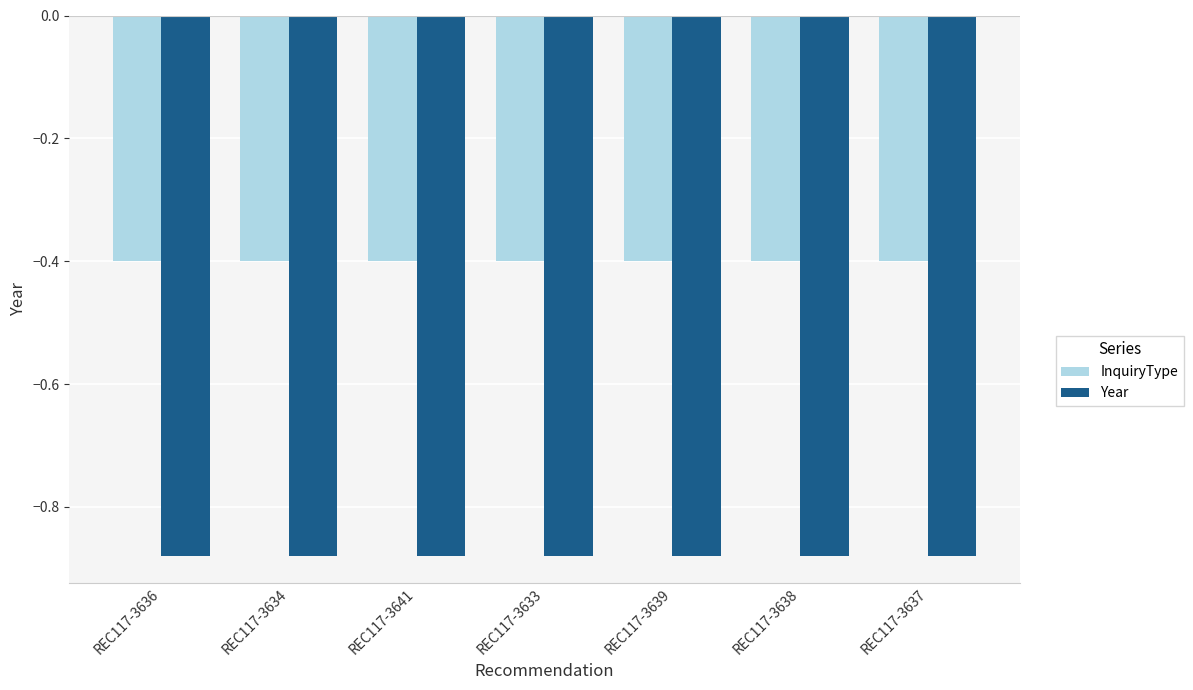

The value of Year at REC117-3634 is -1.3. True or false?

False